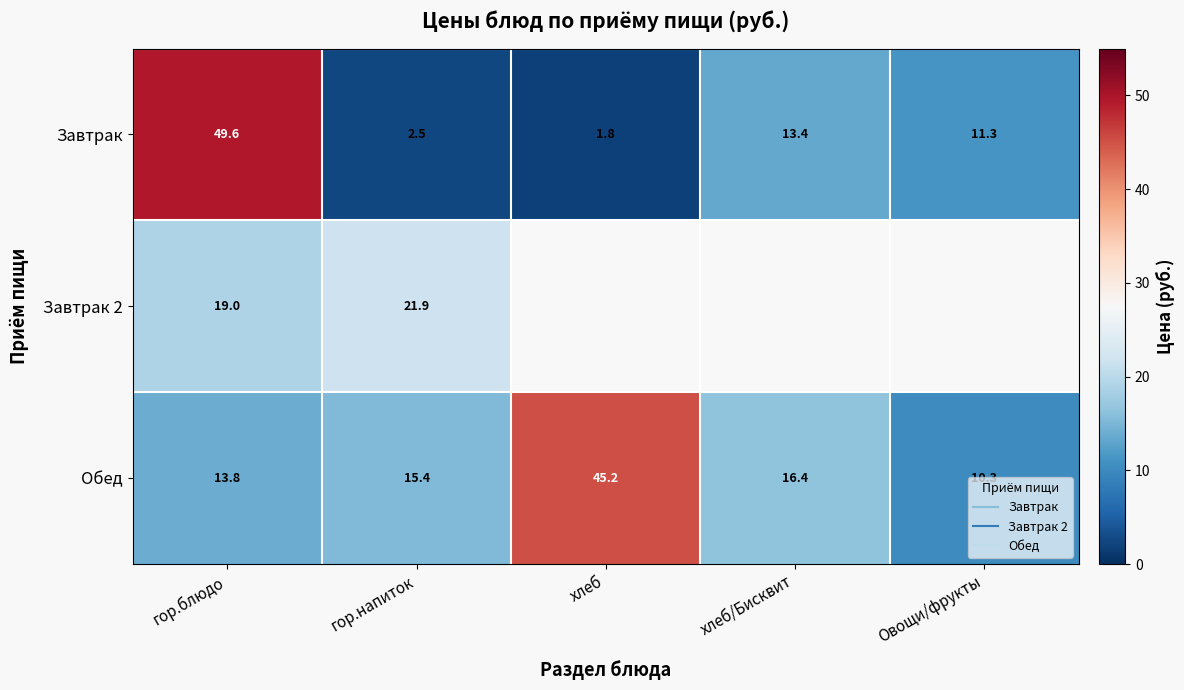

What is the total value across all series at гор.блюдо?

82.4